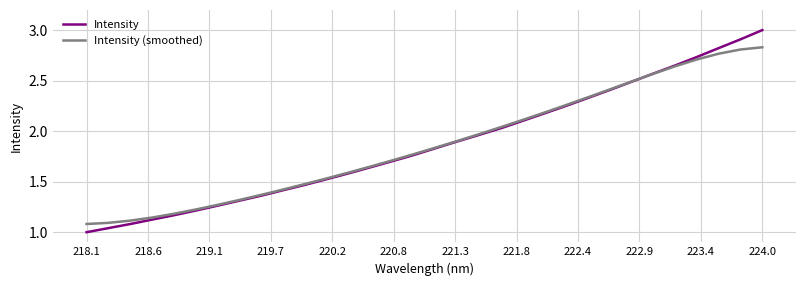

How many categories are shown in the chart?

32